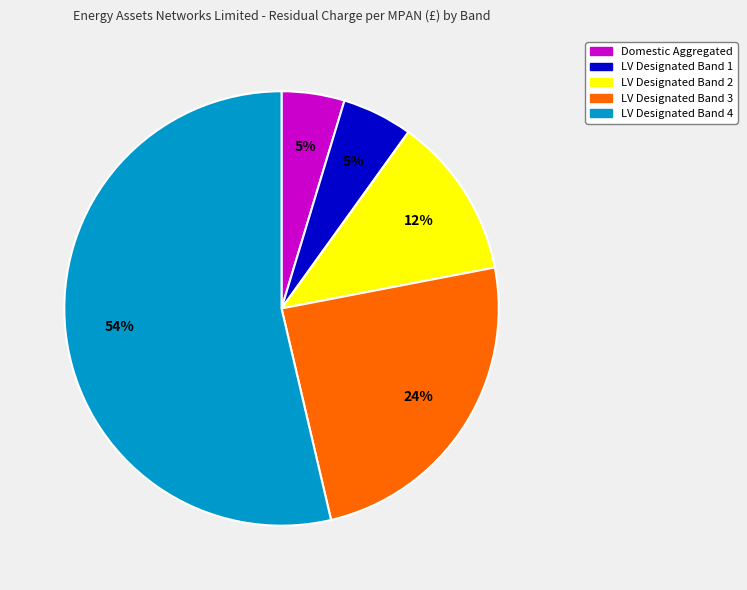

To the nearest percent, what is the combined percentage of LV Designated Band 1 and Domestic Aggregated?

10%